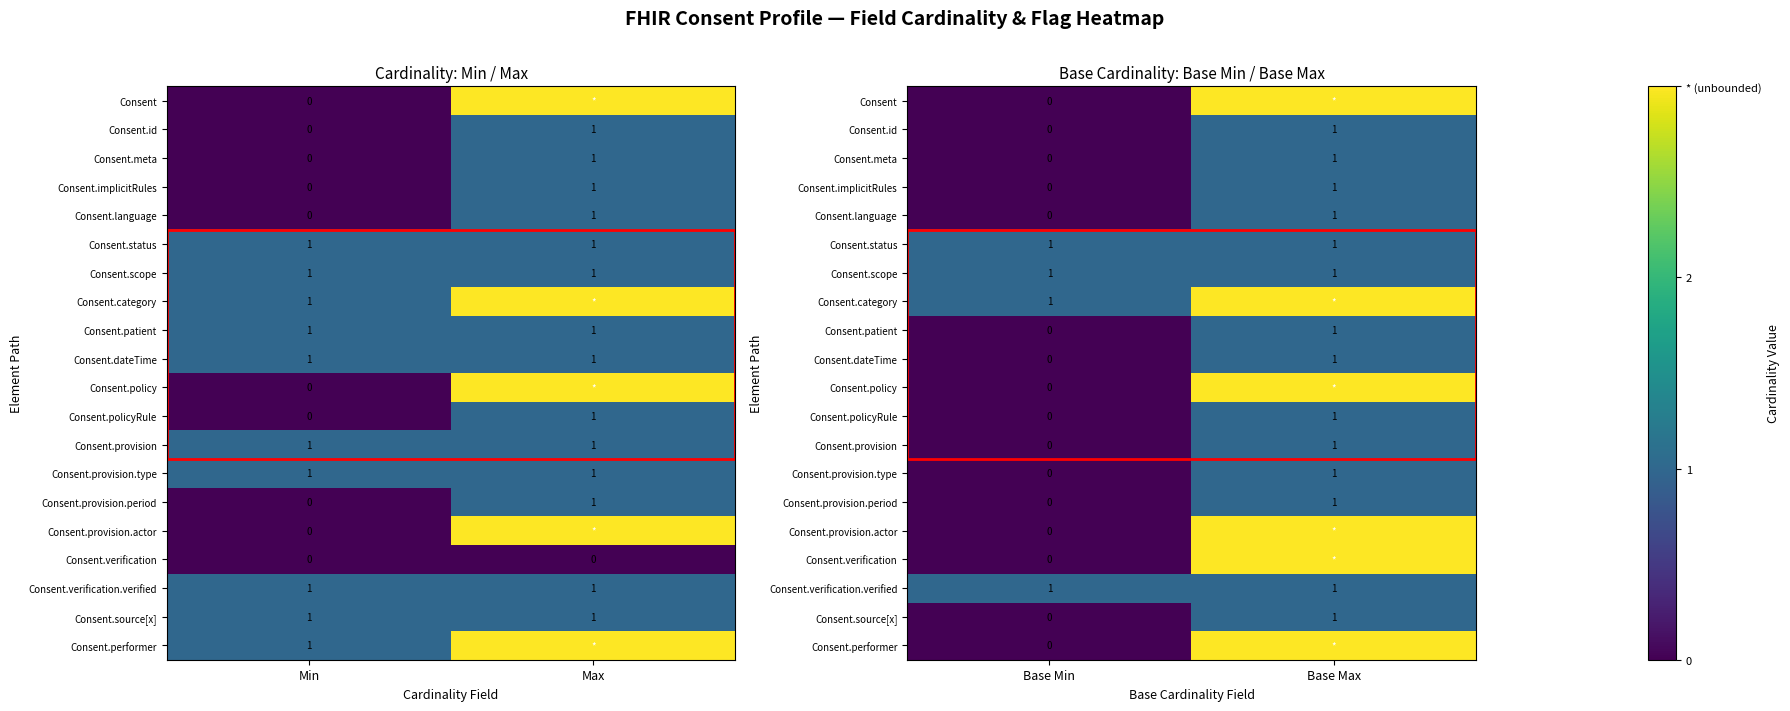

Between Base Min and Base Max, which is larger?

Base Max